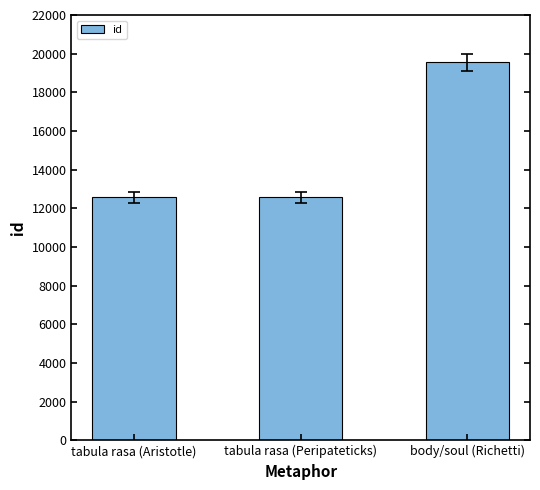

What is the change in value from tabula rasa (Peripateticks) to body/soul (Richetti)?

+6973